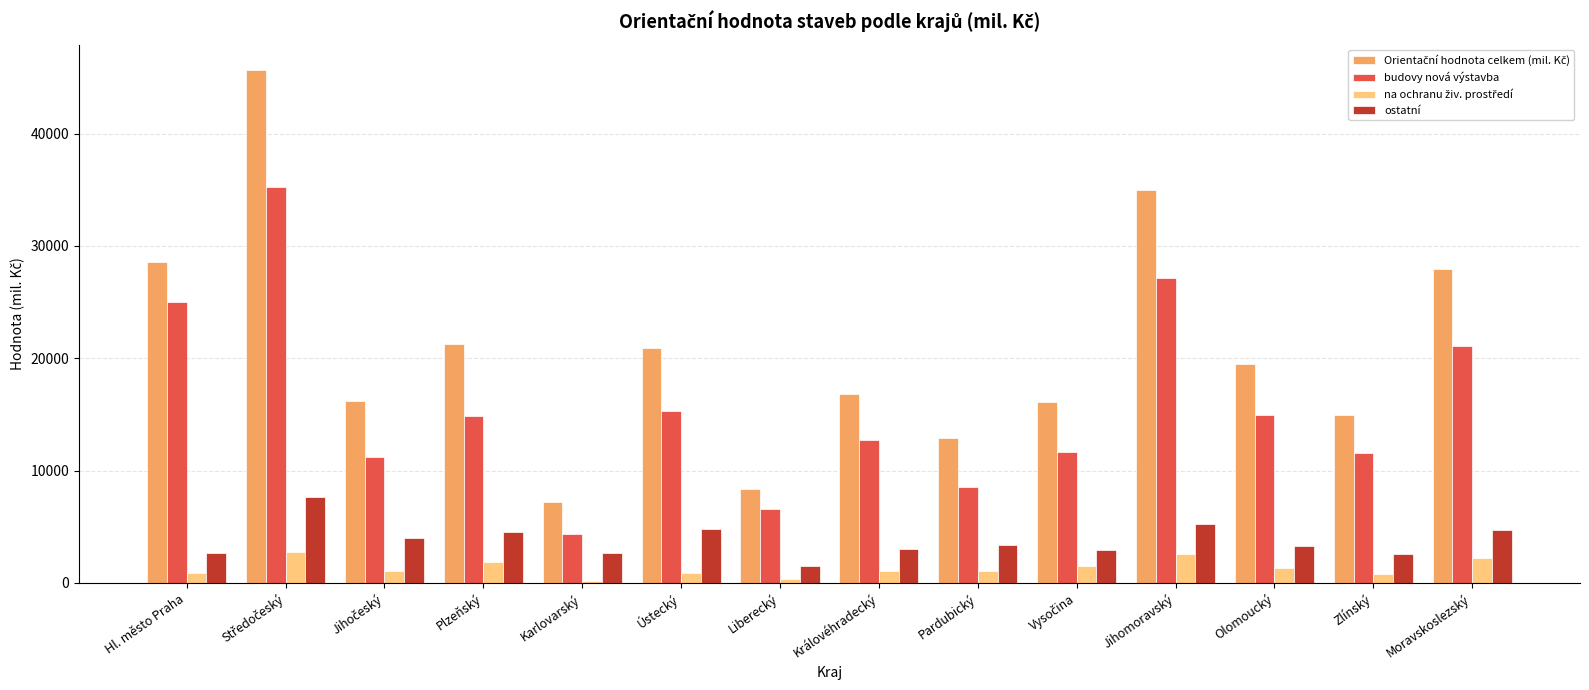

What is the greatest value displayed?

45643